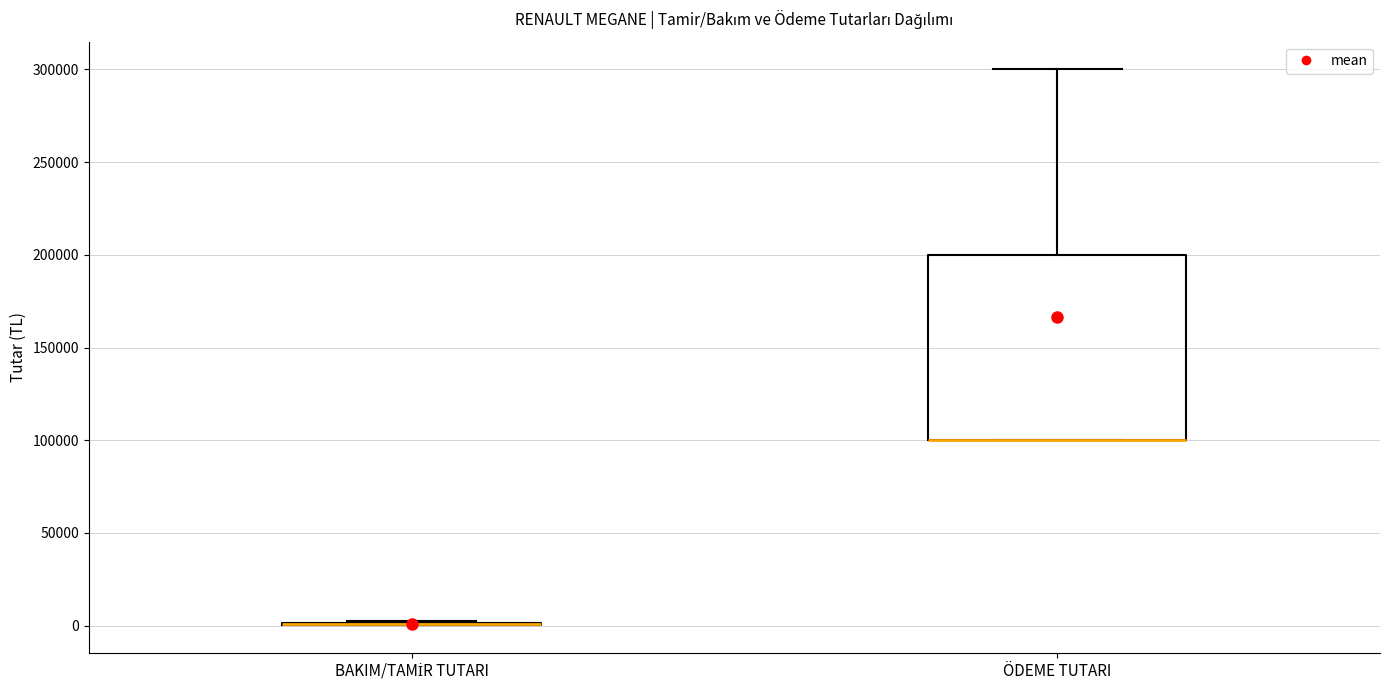

Where is the lower edge of the box for ÖDEME TUTARI on the y-axis? The values are not printed on the chart, so give them approximately, as read against the axis.

100000